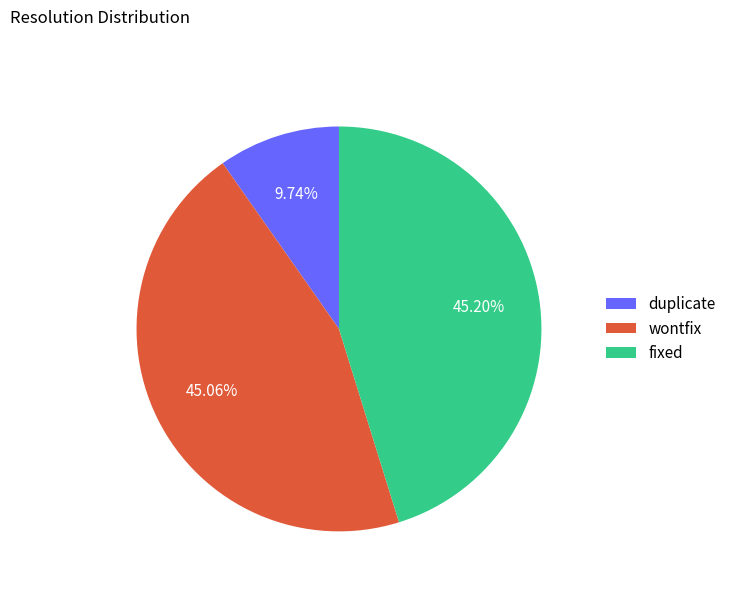

To the nearest percent, what is the combined percentage of fixed and duplicate?

55%